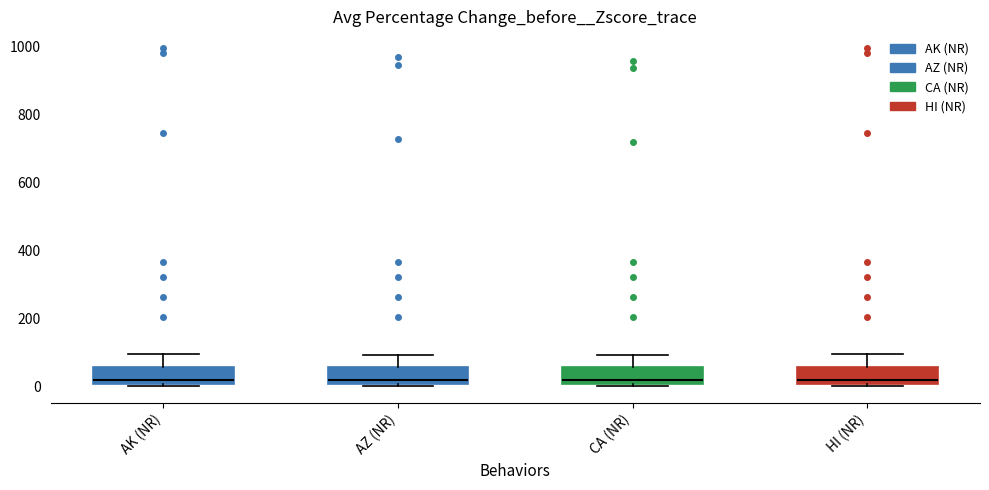

Where does the upper whisker of the box for AK (NR) end on the y-axis? The values are not printed on the chart, so give them approximately, as read against the axis.

100